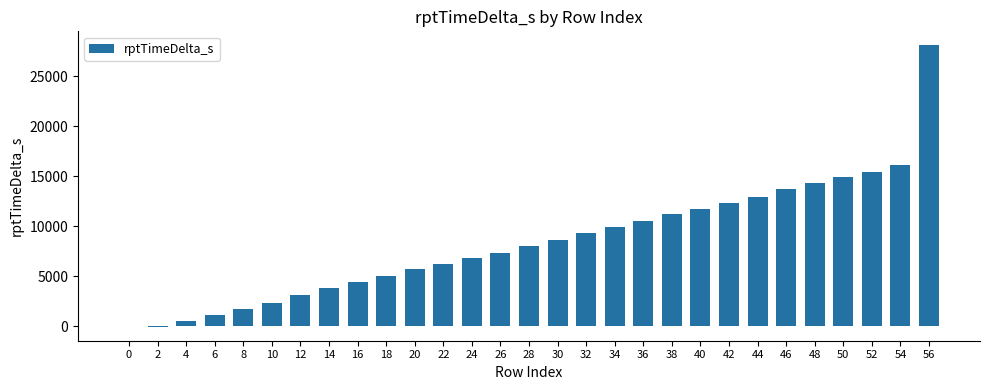

What is the maximum value shown in the chart?

28080